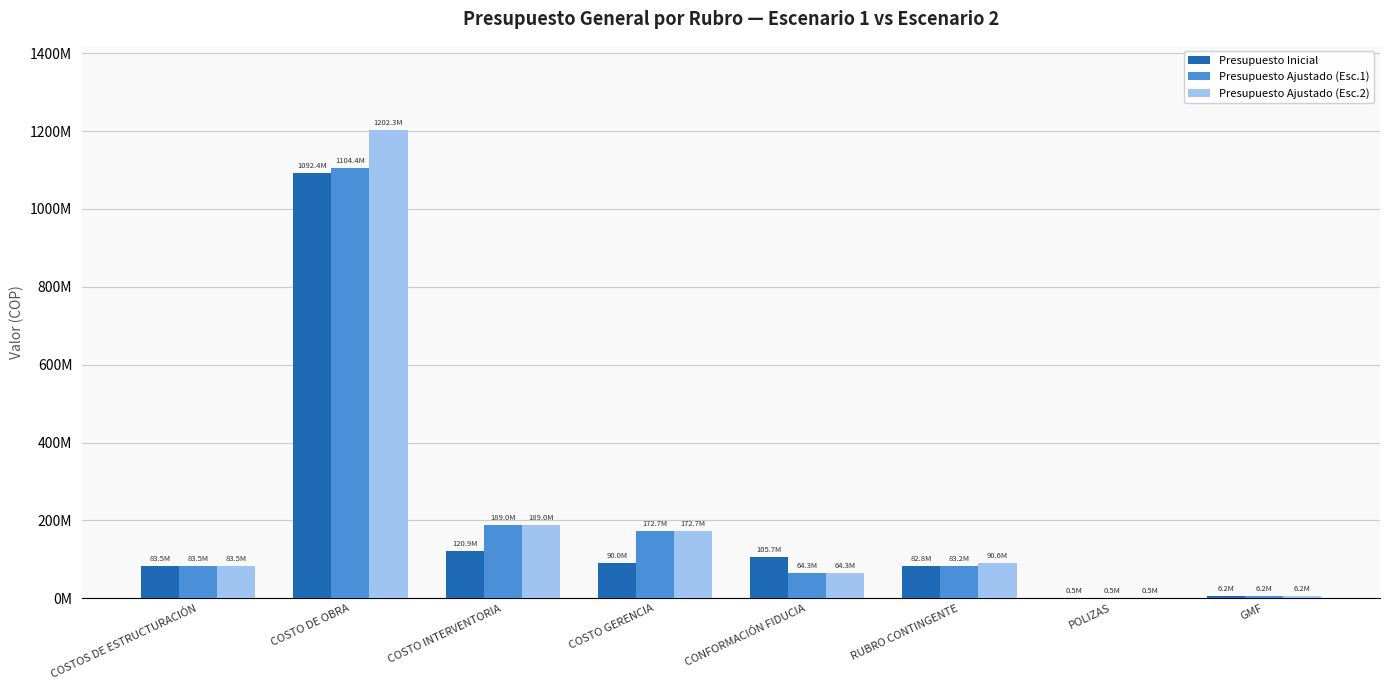

The value of Presupuesto Ajustado (Esc.2) at CONFORMACIÓN FIDUCIA is 29281291.1. True or false?

False